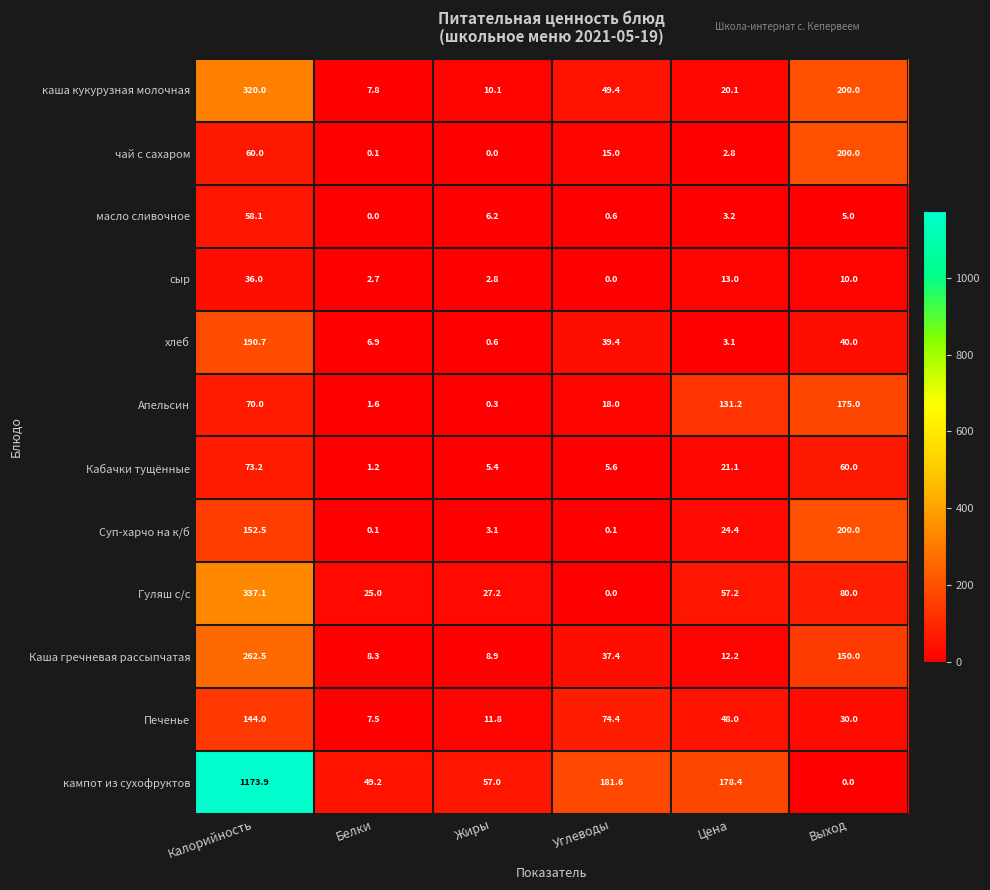

Rank the series at Жиры from highest to lowest value.

кампот из сухофруктов, Гуляш с/с, Печенье, каша кукурузная молочная, Каша гречневая рассыпчатая, масло сливочное, Кабачки тущённые, Суп-харчо на к/б, сыр, хлеб, Апельсин, чай с сахаром